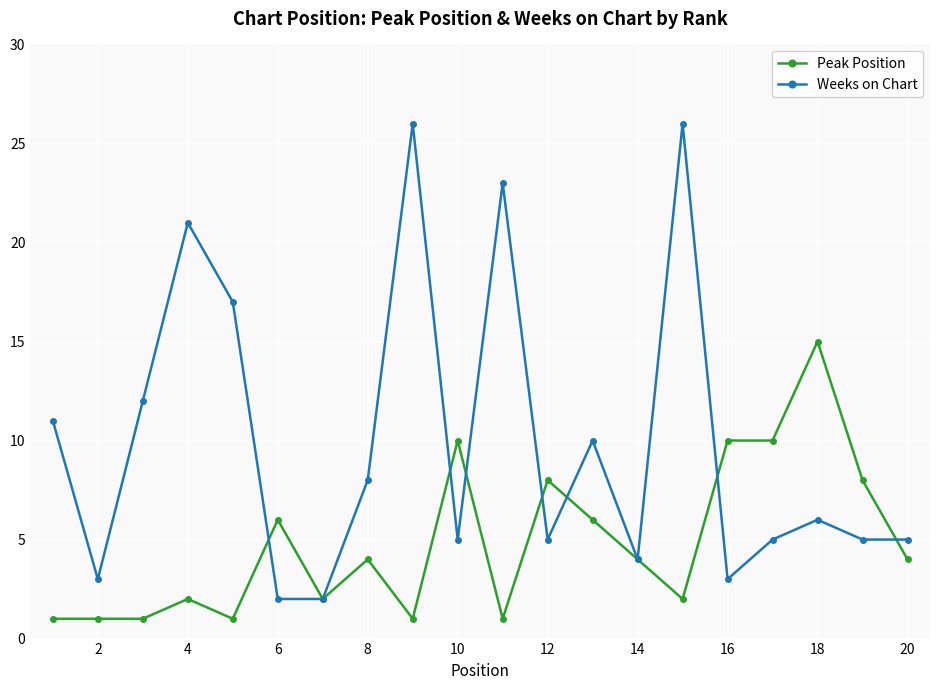

In Weeks on Chart, how many points are higher than both neighbors (excluding endpoints)?

6